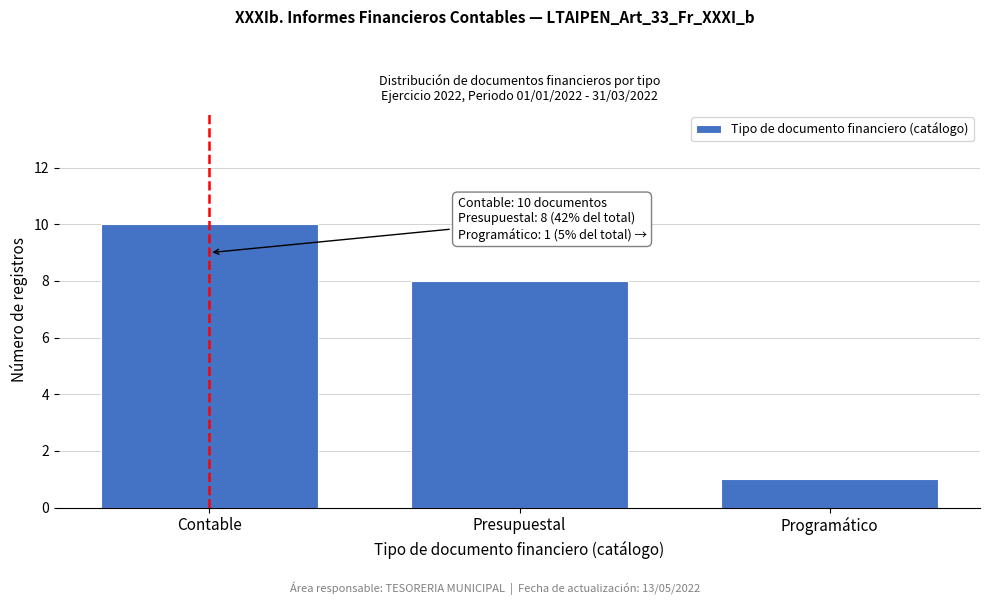

Reading right to left, extract all data points from this chart.

Programático=1	Presupuestal=8	Contable=10